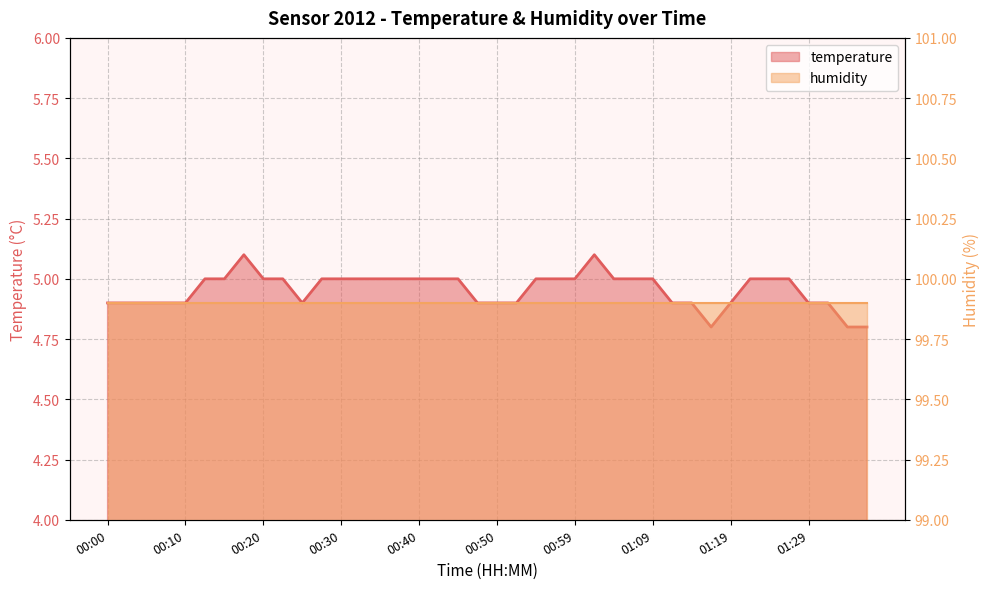

Count the values in the range 4 to 5.

38